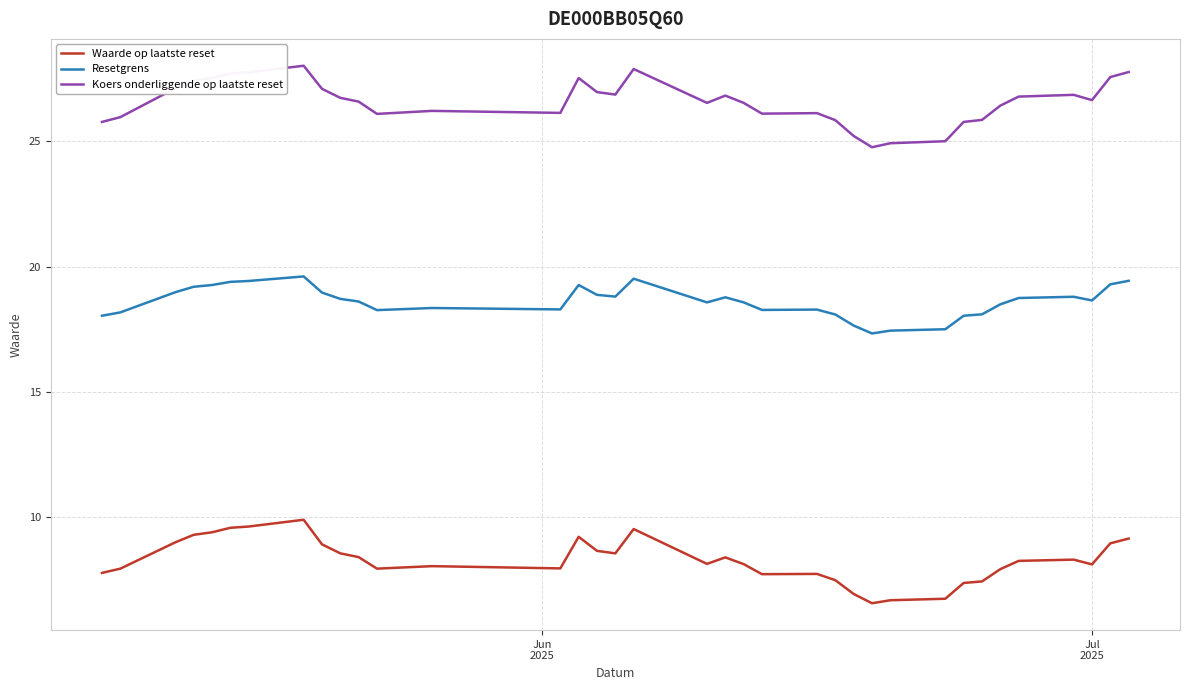

Which series has the largest total across all categories?

Koers onderliggende op laatste reset